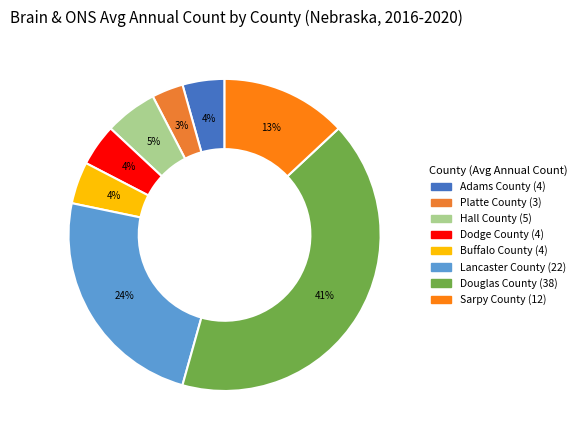

To the nearest percent, what is the average slice percentage?

12%